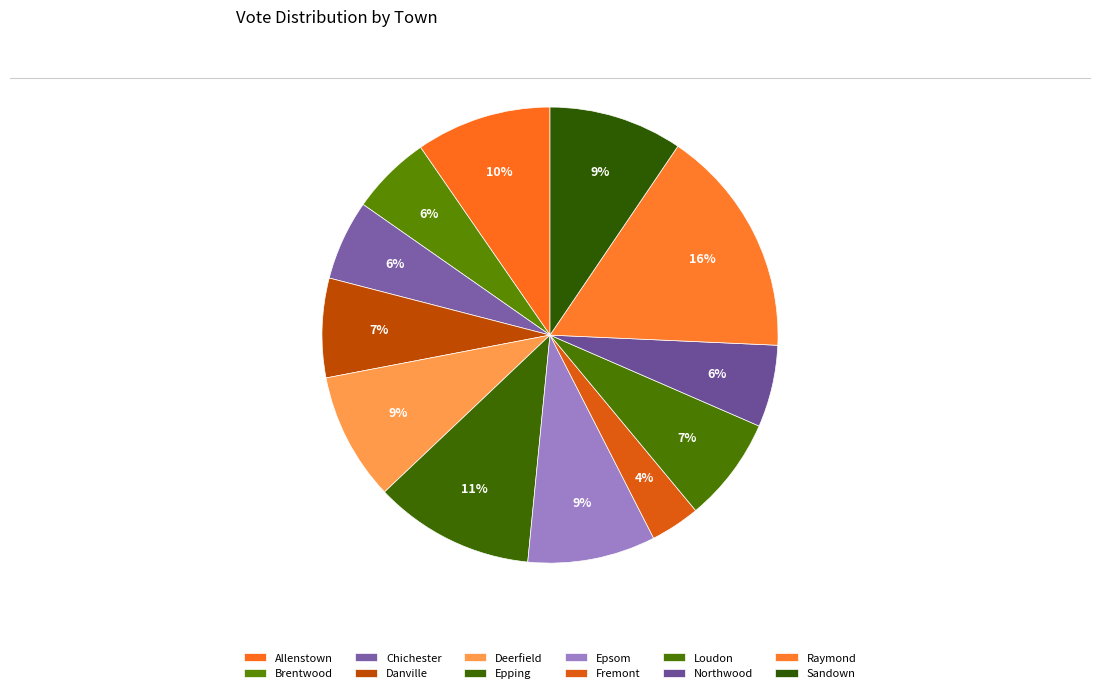

What is the change in value from Epping to Raymond?

+36